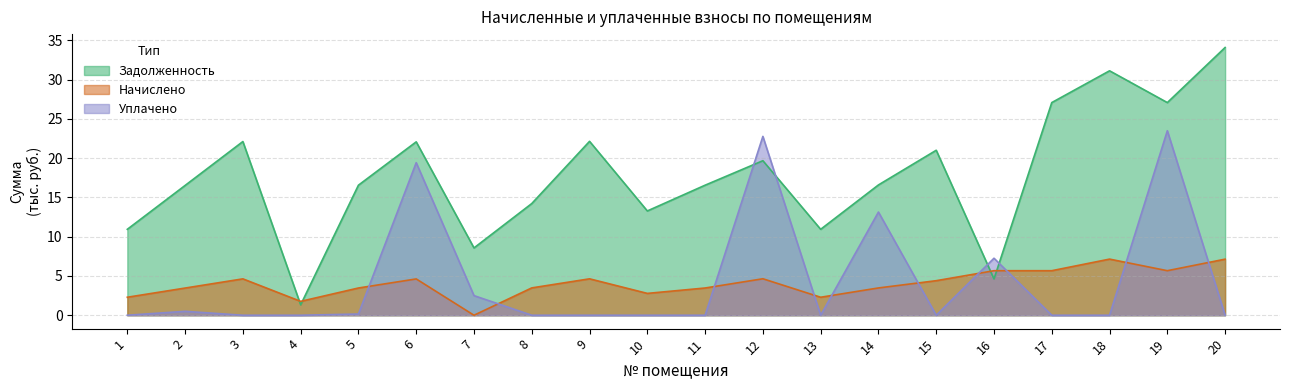

How many lines are shown in the chart?

2